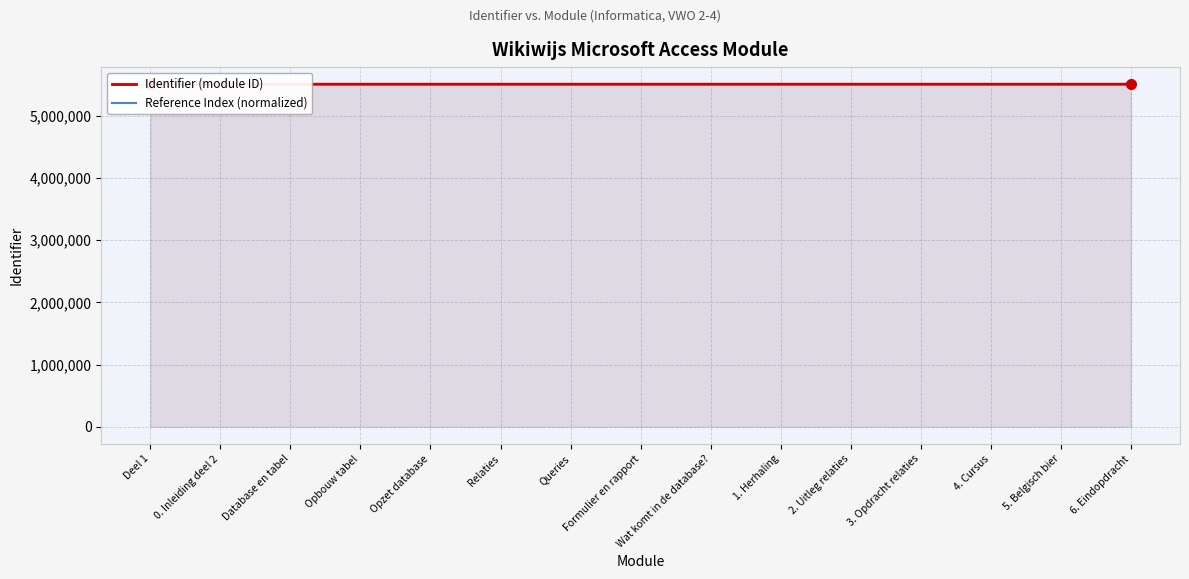

What is the difference between the maximum and minimum values in the Identifier (module ID) series?

35.0